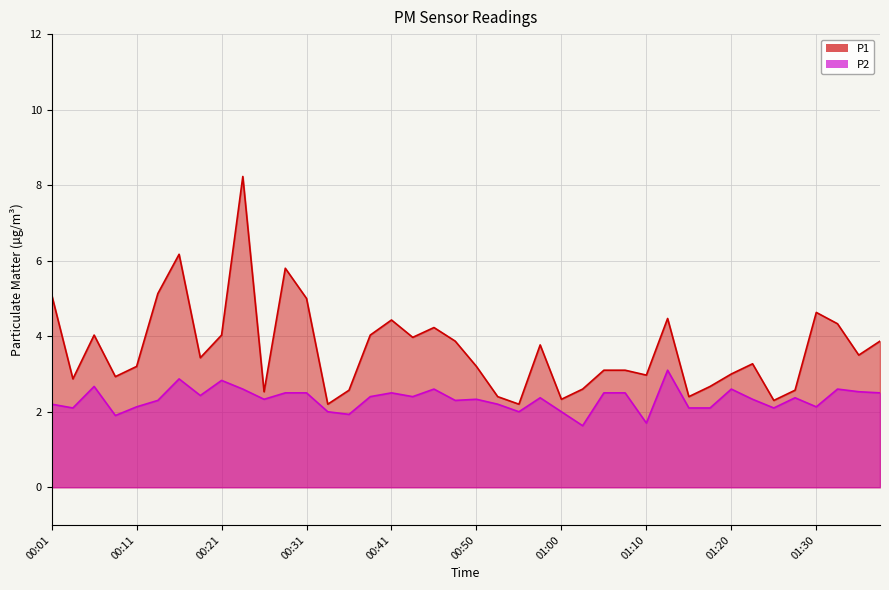

List the labels in order of P1 value, largest first.

00:23, 00:16, 00:28, 00:14, 00:01, 00:31, 01:30, 01:13, 00:41, 01:32, 00:45, 00:06, 00:21, 00:38, 00:43, 00:48, 01:37, 00:58, 01:35, 00:18, 01:23, 00:11, 00:50, 01:05, 01:08, 01:20, 01:10, 00:09, 00:04, 01:18, 01:03, 00:36, 01:27, 00:26, 00:53, 01:15, 01:00, 01:25, 00:33, 00:55